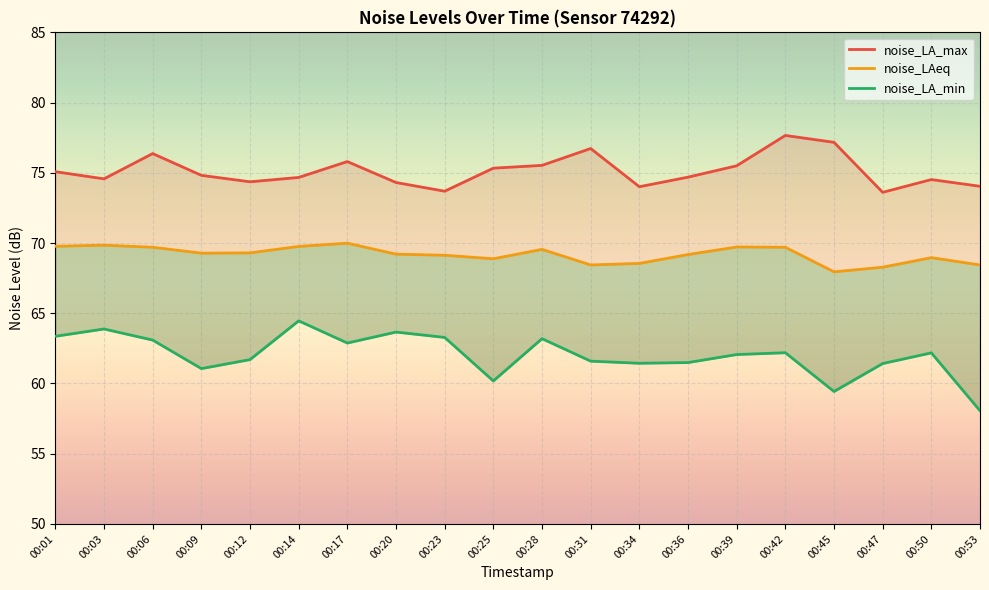

What is the total value across all series at 00:23?

206.1